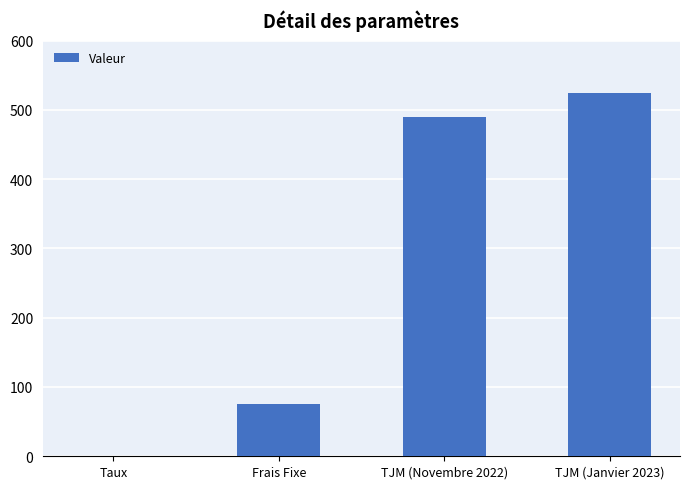

Are the bars horizontal?

No